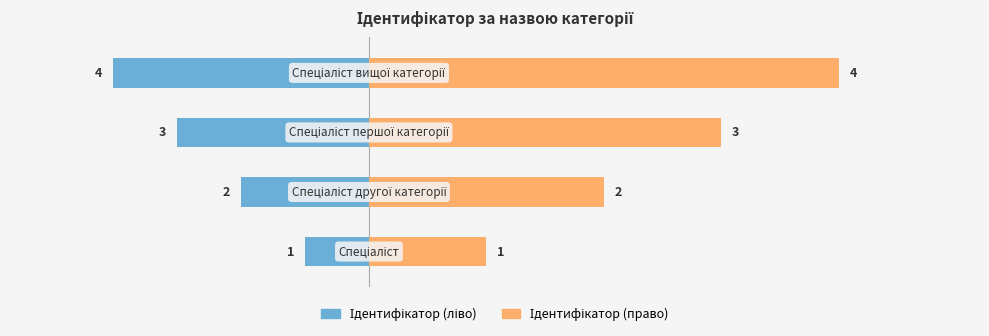

Rank the series by their average value, from lowest to highest.

Ідентифікатор (ліво), Ідентифікатор (право)